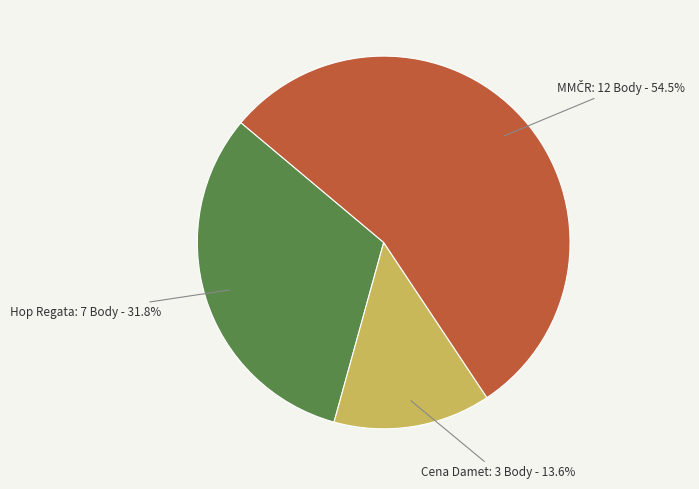

What is the smallest slice in the pie chart?

Cena Damet